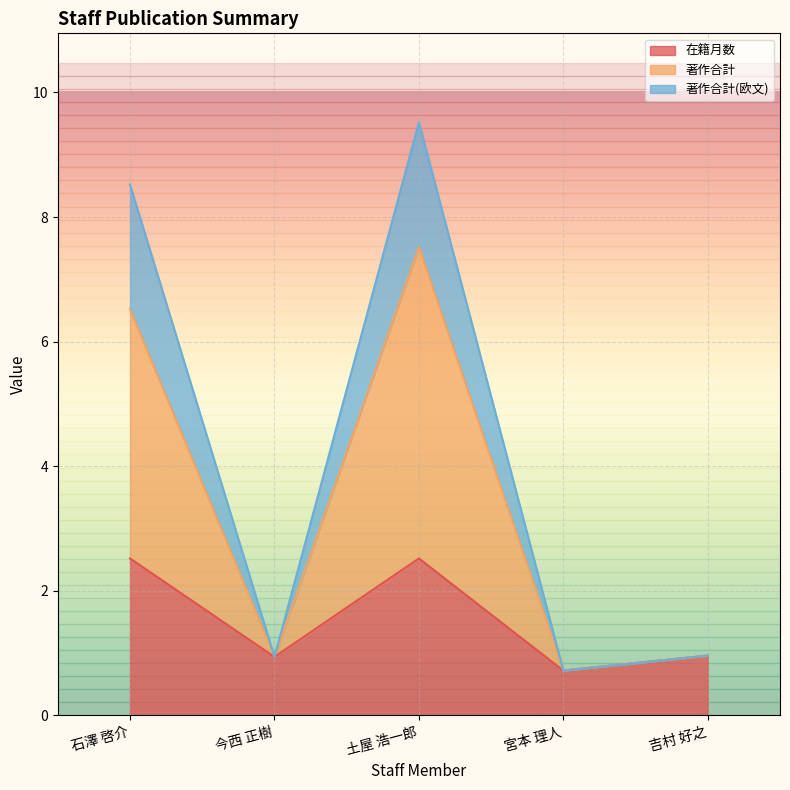

Reading left to right, transcribe all the data shown in this chart.

在籍月数: 石澤 啓介=2.5	今西 正樹=0.9	土屋 浩一郎=2.5	宮本 理人=0.7	吉村 好之=1.0
著作合計: 石澤 啓介=6.5	今西 正樹=0.9	土屋 浩一郎=7.5	宮本 理人=0.7	吉村 好之=1.0
著作合計(欧文): 石澤 啓介=8.5	今西 正樹=0.9	土屋 浩一郎=9.5	宮本 理人=0.7	吉村 好之=1.0